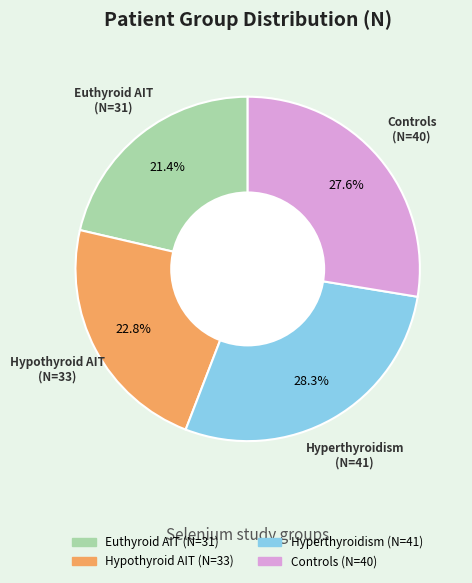

To the nearest percent, what percentage of the pie is Euthyroid AIT?

21%